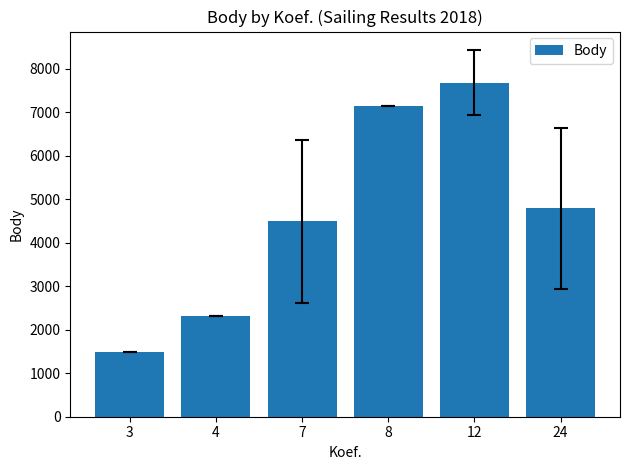

At which label does the data first exceed 4791?

8